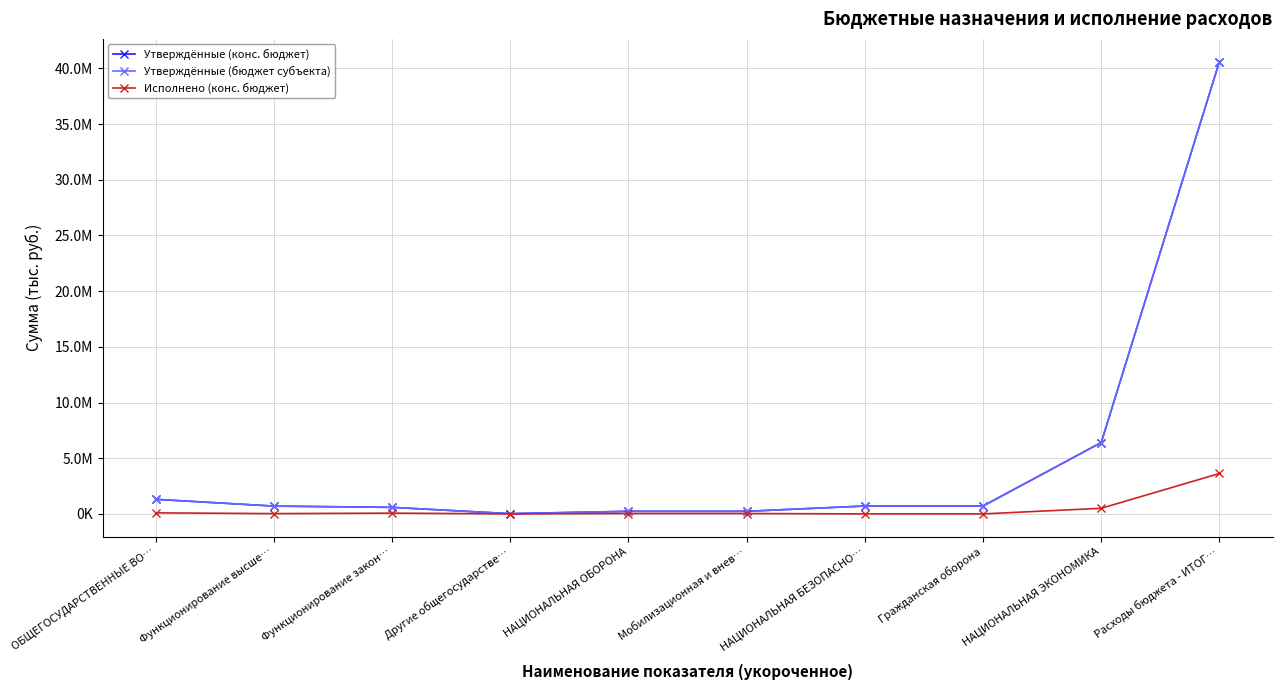

Is this an area chart (filled region under the line)?

No